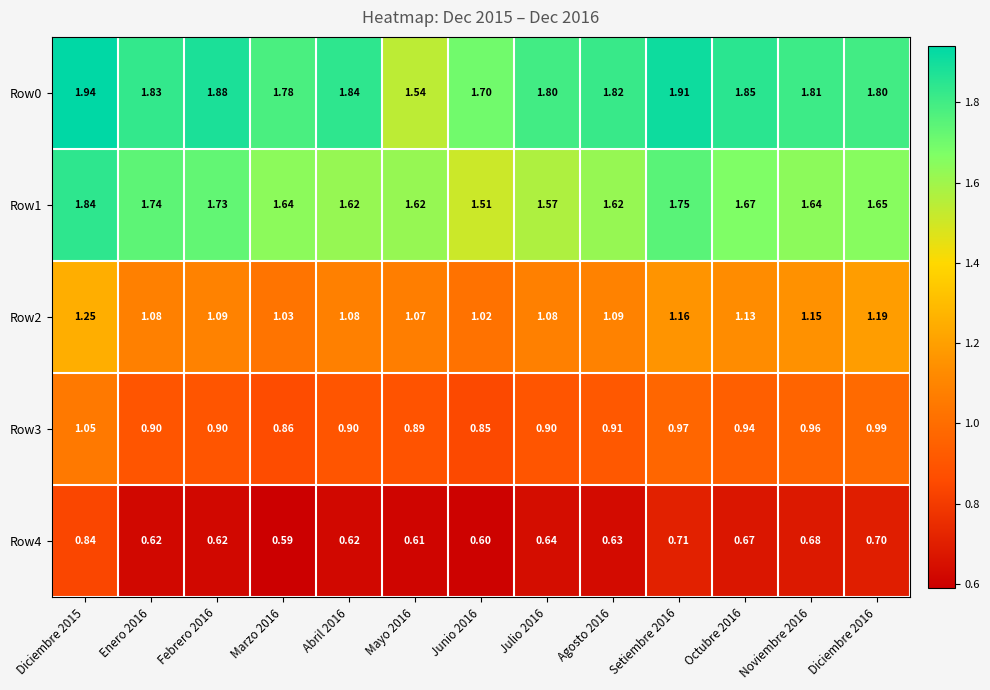

What is the spread (max minus min) of values at Febrero 2016?

1.3